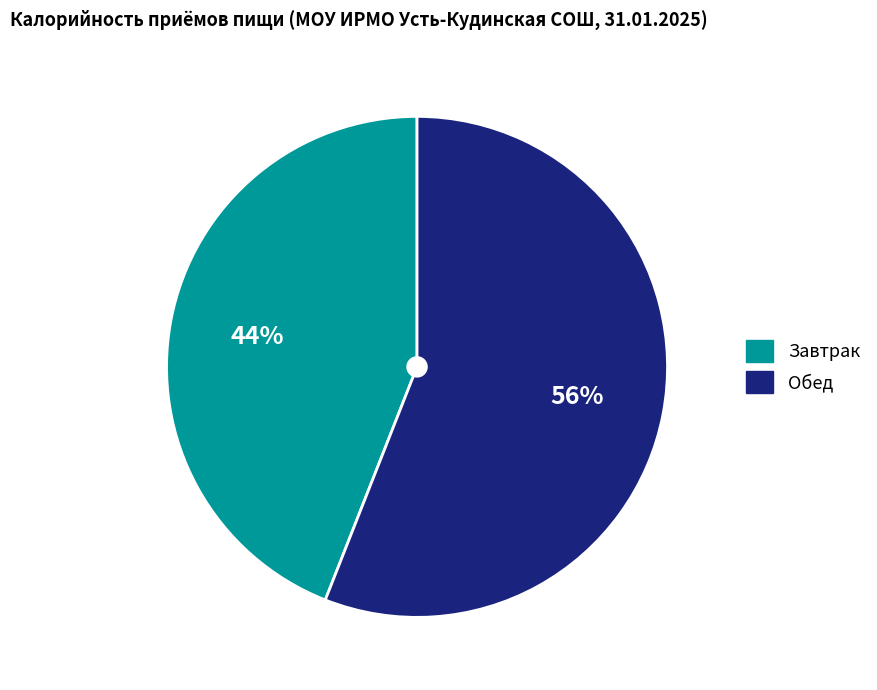

Which slice is the smallest?

Завтрак